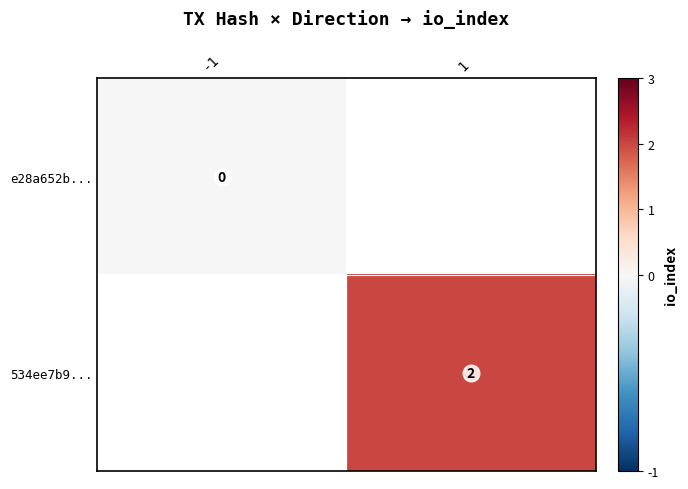

Which category has the highest value in the e28a652b... series?

-1